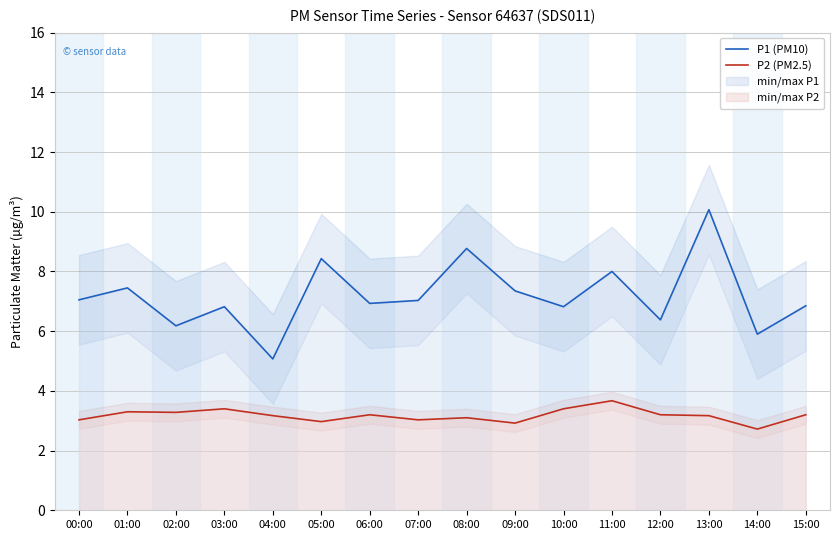

Rank the series by their maximum value, from lowest to highest.

P2 (PM2.5), P1 (PM10)